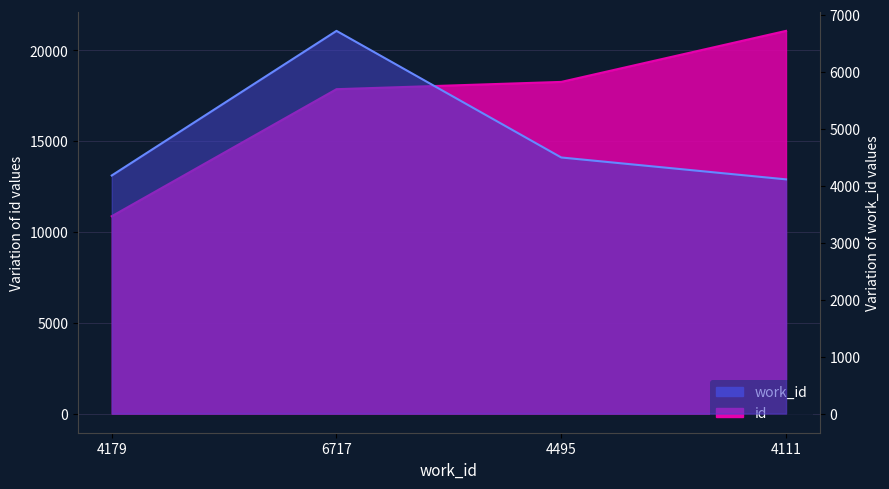

List the labels in order of work_id value, largest first.

6717, 4495, 4179, 4111